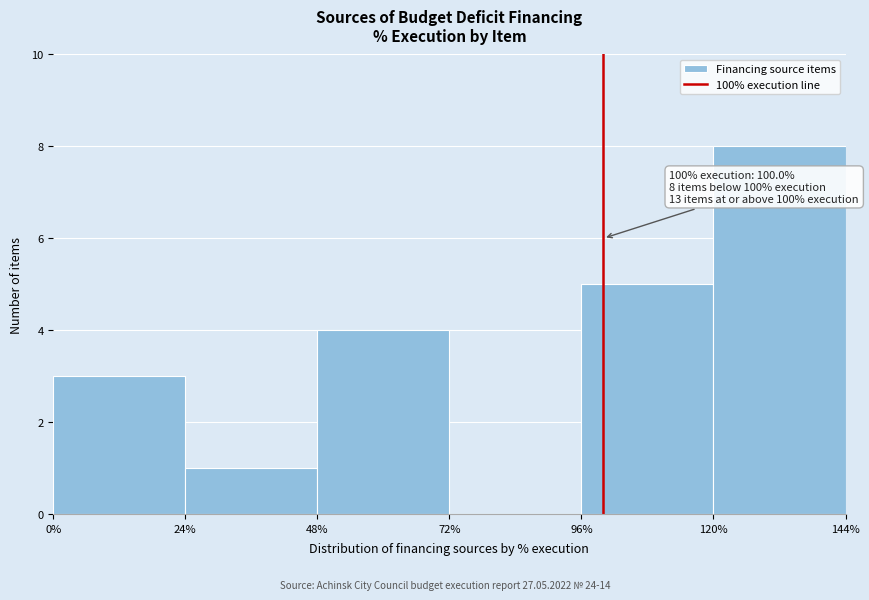

Which range on the x-axis has the tallest bar?

120% to 144%